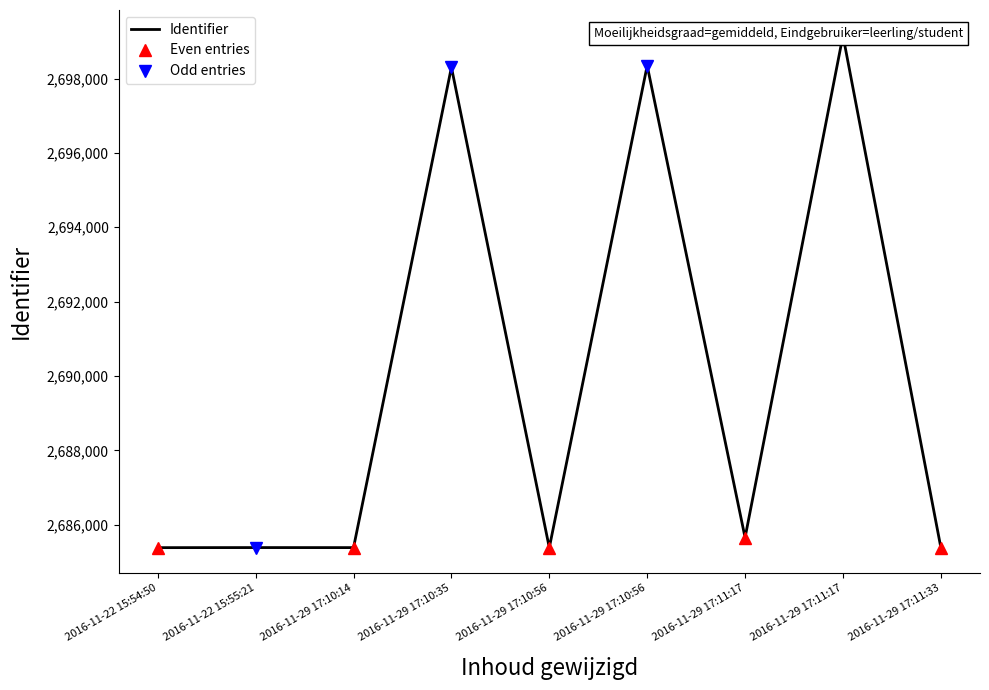

True or false: Even entries has more than 2 interior local peaks.

False